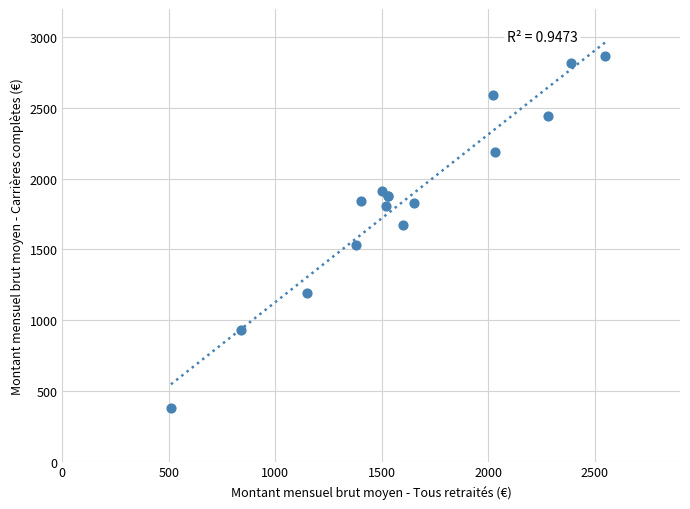

What Y value in the scatter plot is closest to 1625?

1670